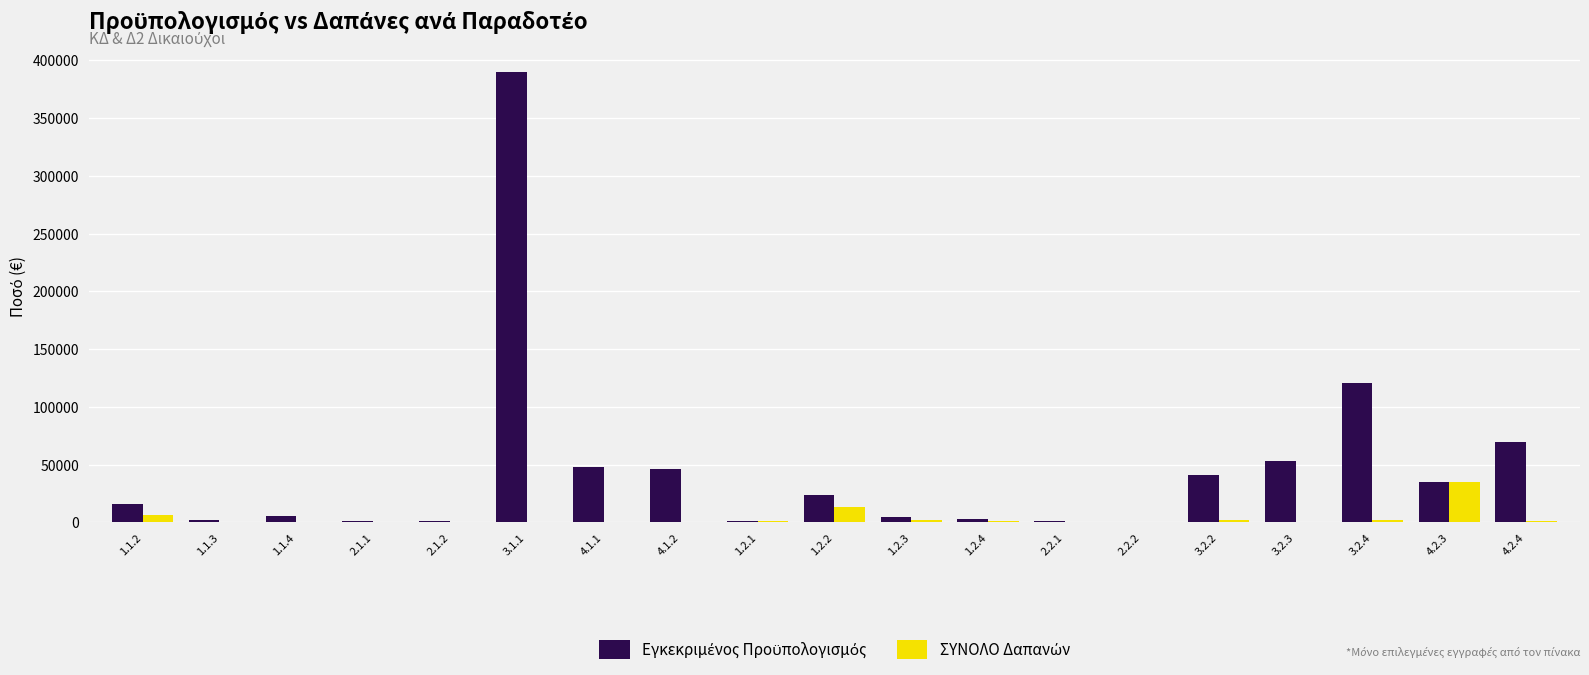

At which category is the sum across all series the highest?

3.1.1